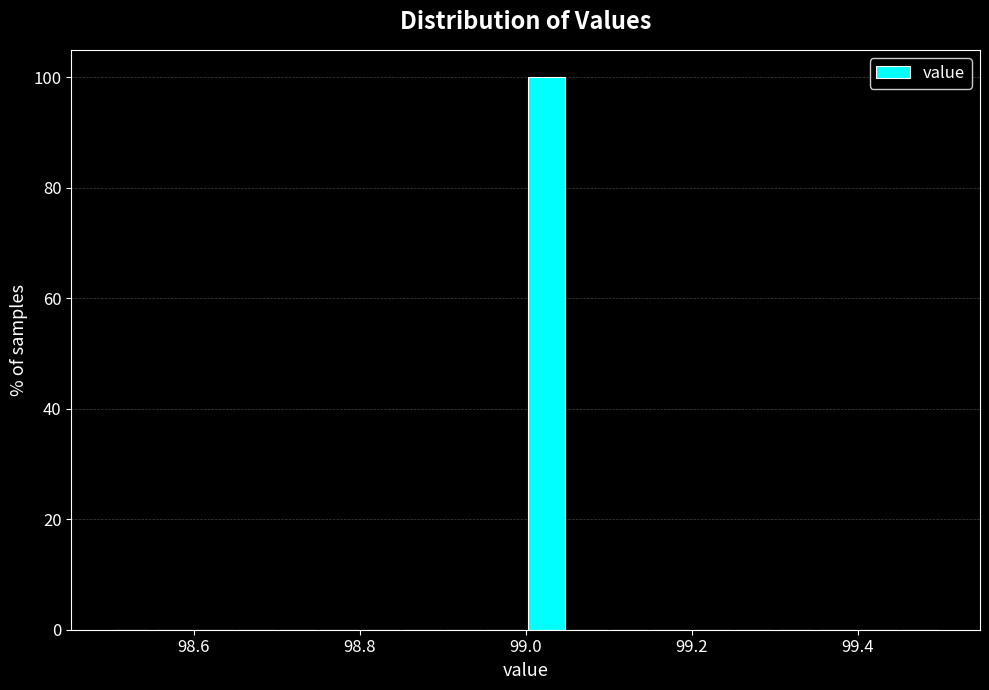

Read against the x-axis, roughly where is the centre of the tallest bar?

99.02